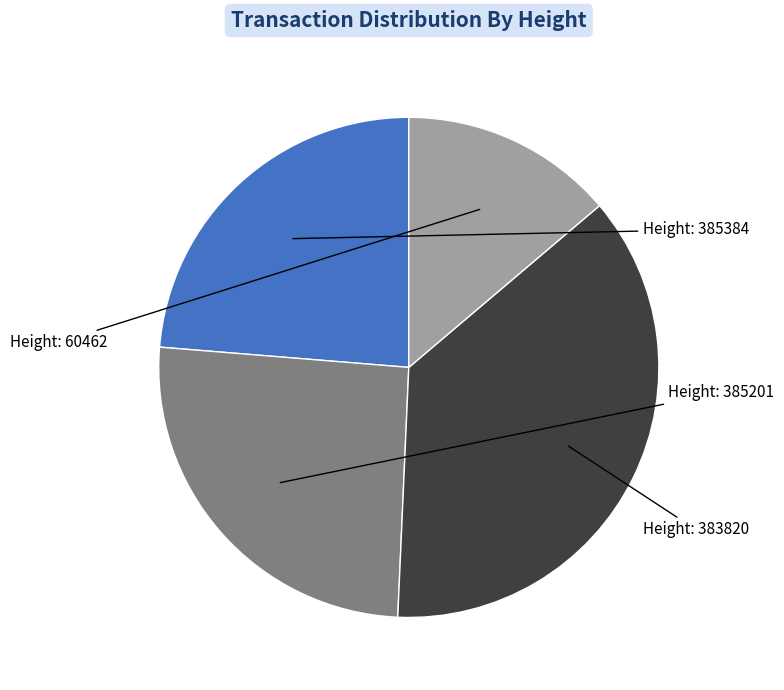

How many slices are in this pie chart?

4